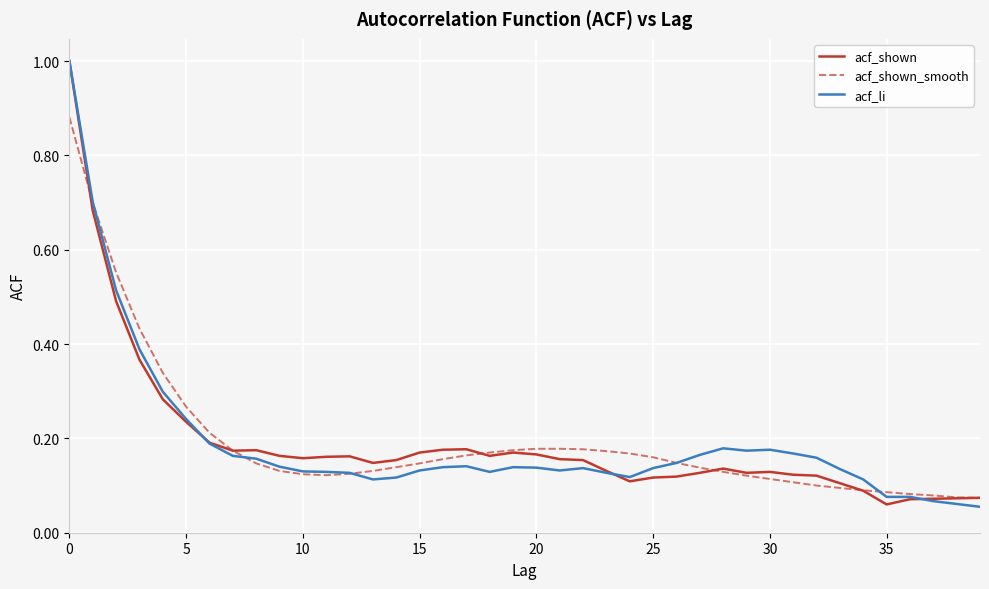

What is the highest value of the acf_li series?

1.0